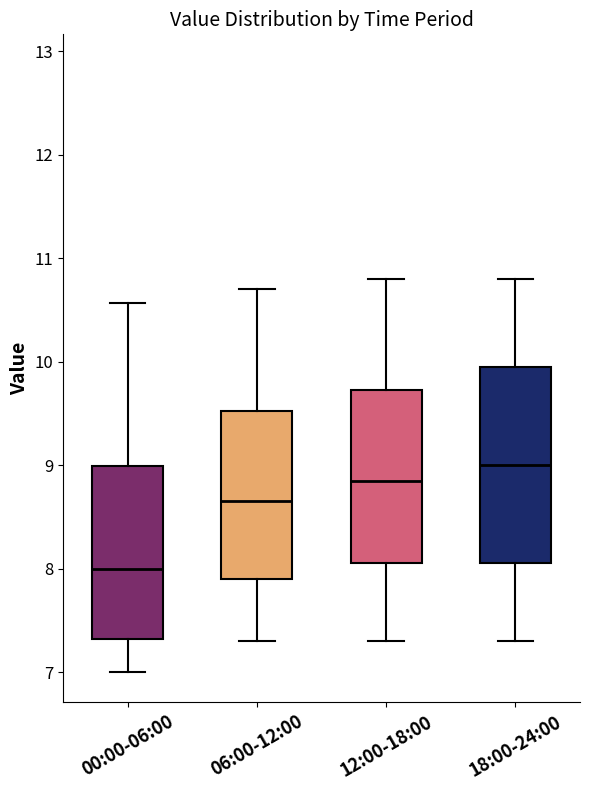

Where does the upper whisker of the box for 06:00-12:00 end on the y-axis? The values are not printed on the chart, so give them approximately, as read against the axis.

10.7